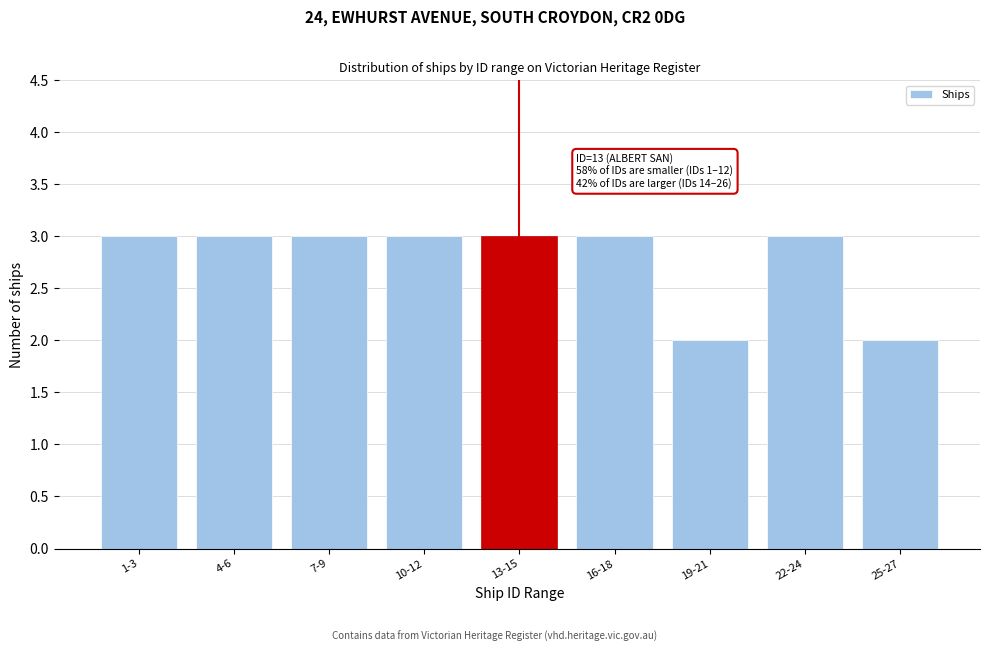

Reading right to left, transcribe all the data shown in this chart.

2	3	2	3	3	3	3	3	3